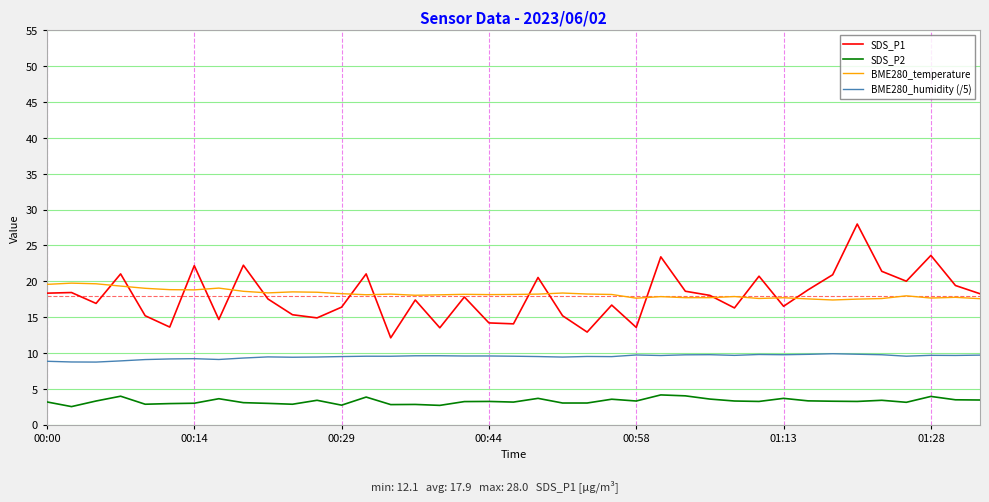

True or false: BME280_temperature and BME280_humidity (/5) cross at least once.

False